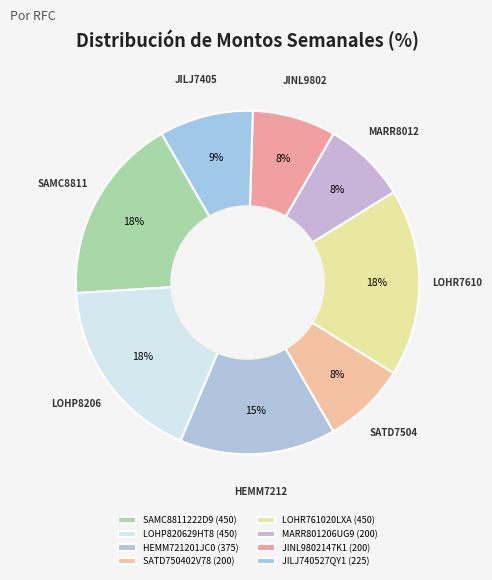

What is the ratio of the value at LOHP820629HT8 to the value at LOHR761020LXA?

1.0